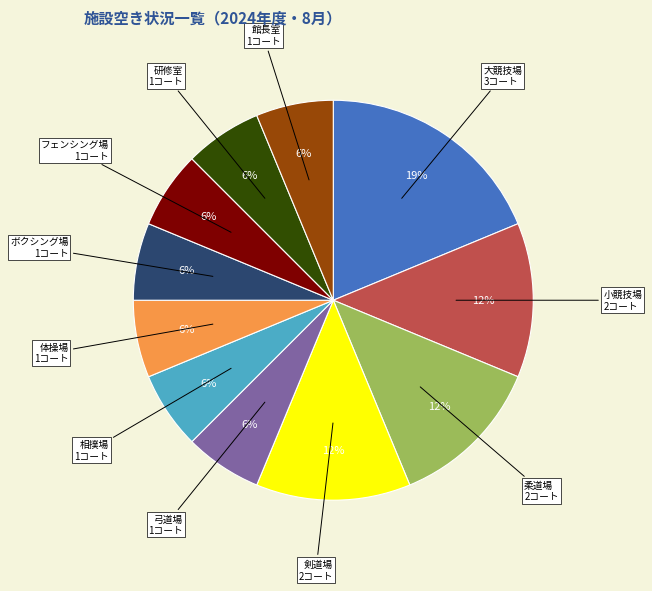

To the nearest percent, what is the average slice percentage?

9%